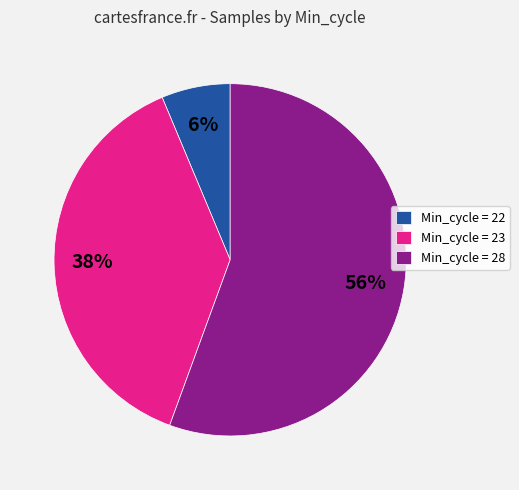

To the nearest percent, what portion does Min_cycle = 28 represent?

56%